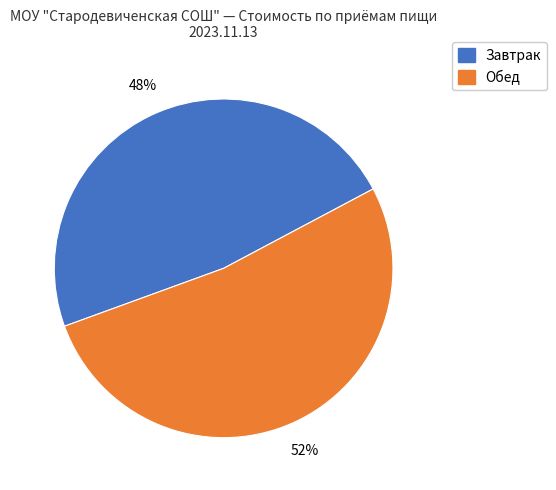

To the nearest percent, what is the average slice percentage?

50%